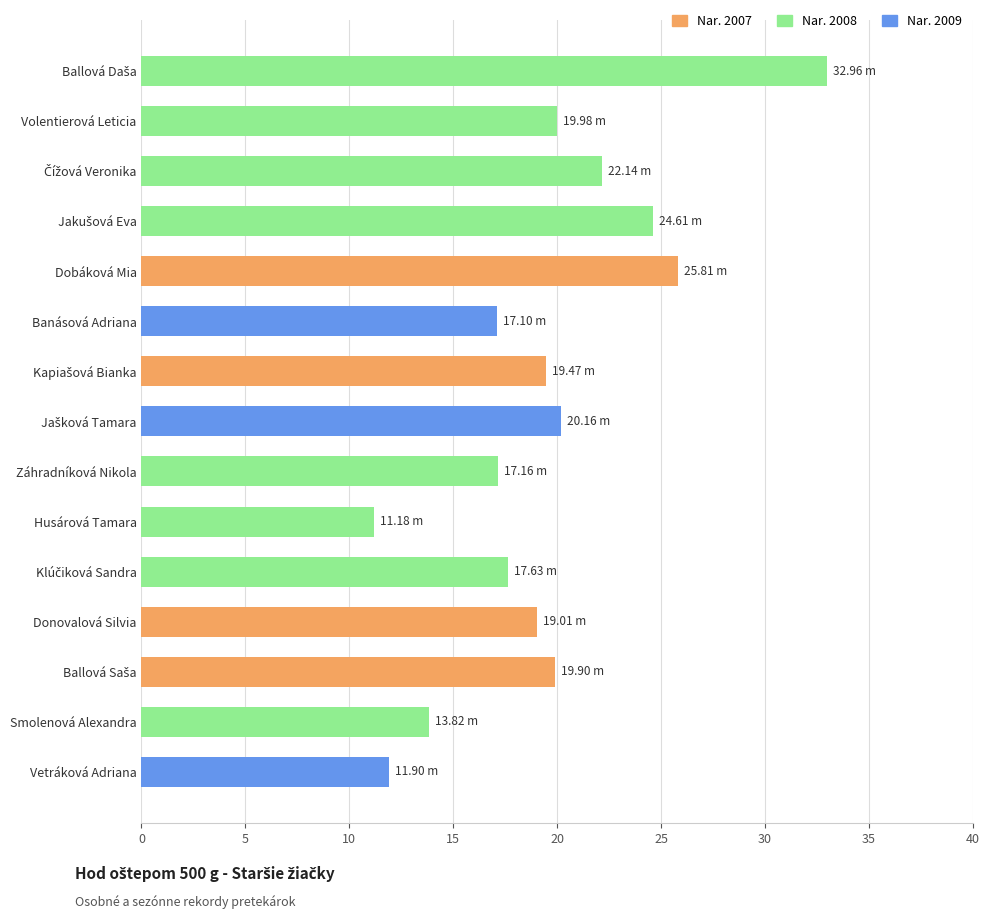

What is the maximum value shown in the chart?

33.0